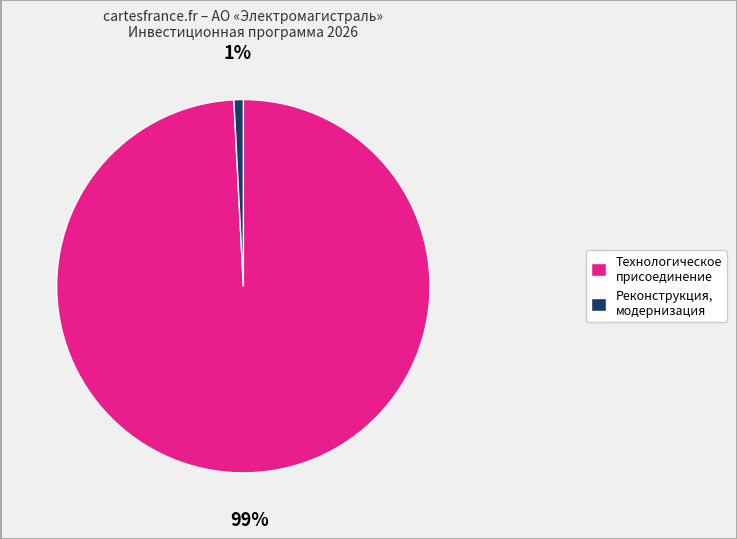

Is it true that Реконструкция, модернизация is 11% of the pie?

False